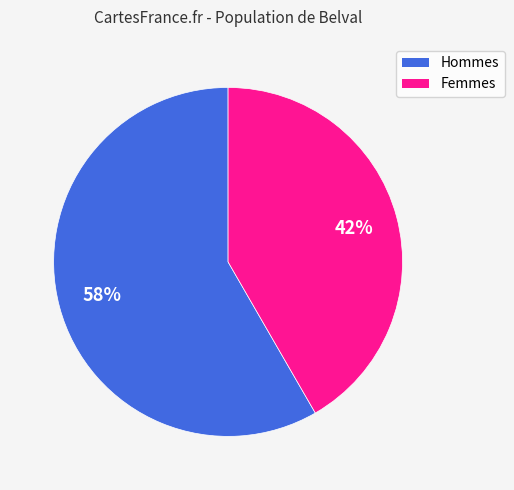

Does any single category account for the majority?

Yes